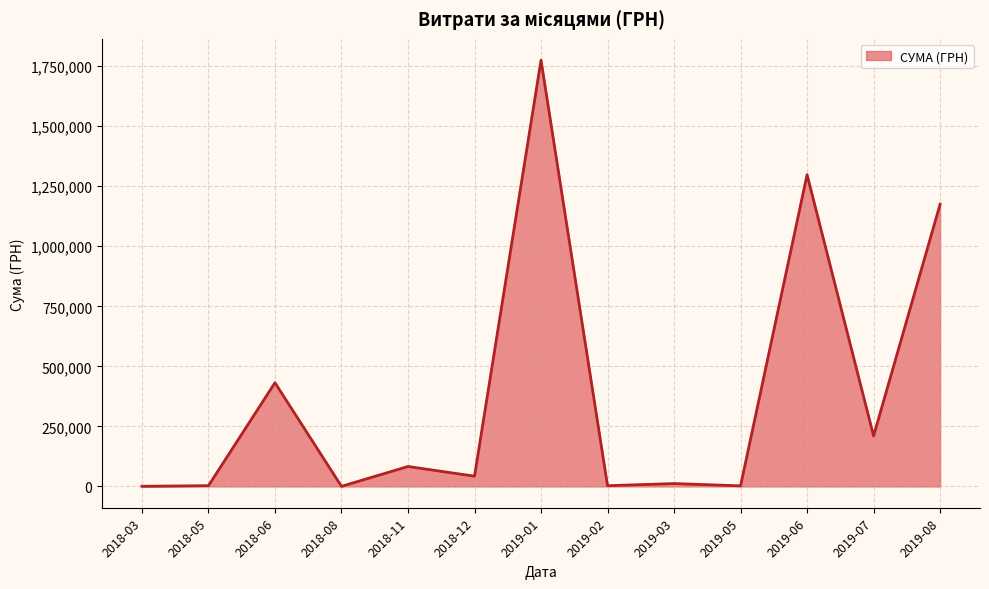

Which category has the highest value across all series?

2019-01